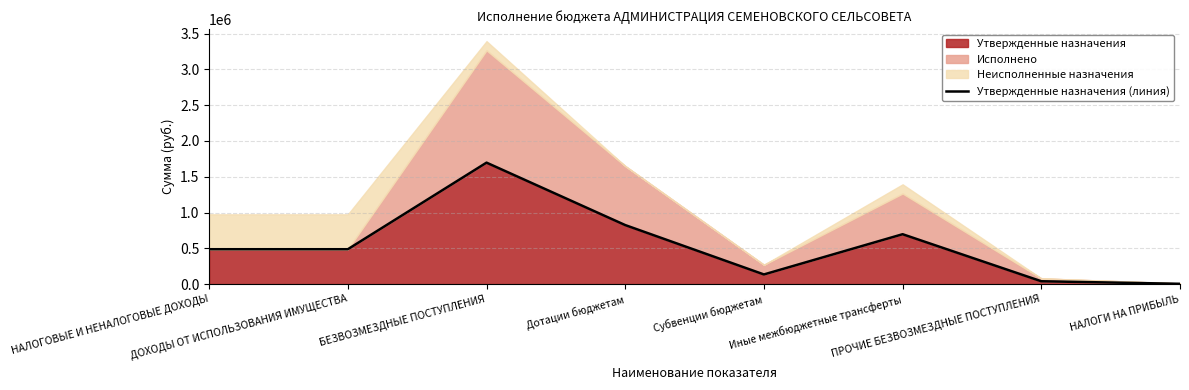

What is the change in value from ДОХОДЫ ОТ ИСПОЛЬЗОВАНИЯ ИМУЩЕСТВА to НАЛОГИ НА ПРИБЫЛЬ?

-482755